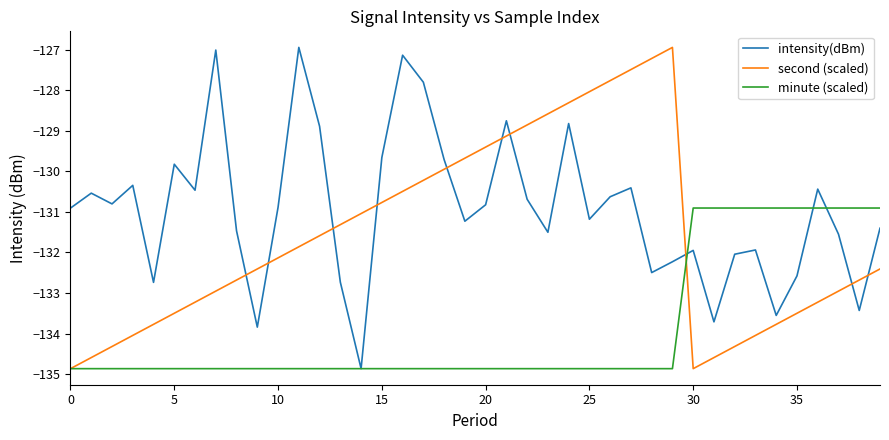

How many values in the second (scaled) series are below -132?

21